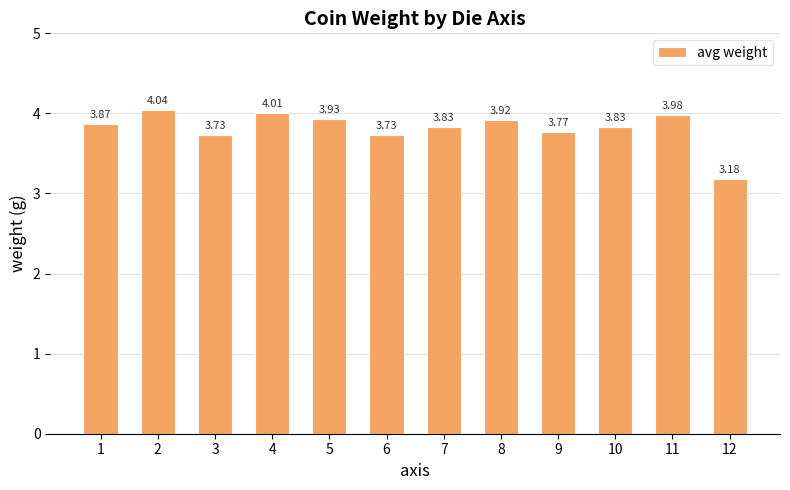

Between 7 and 8, which is larger?

8